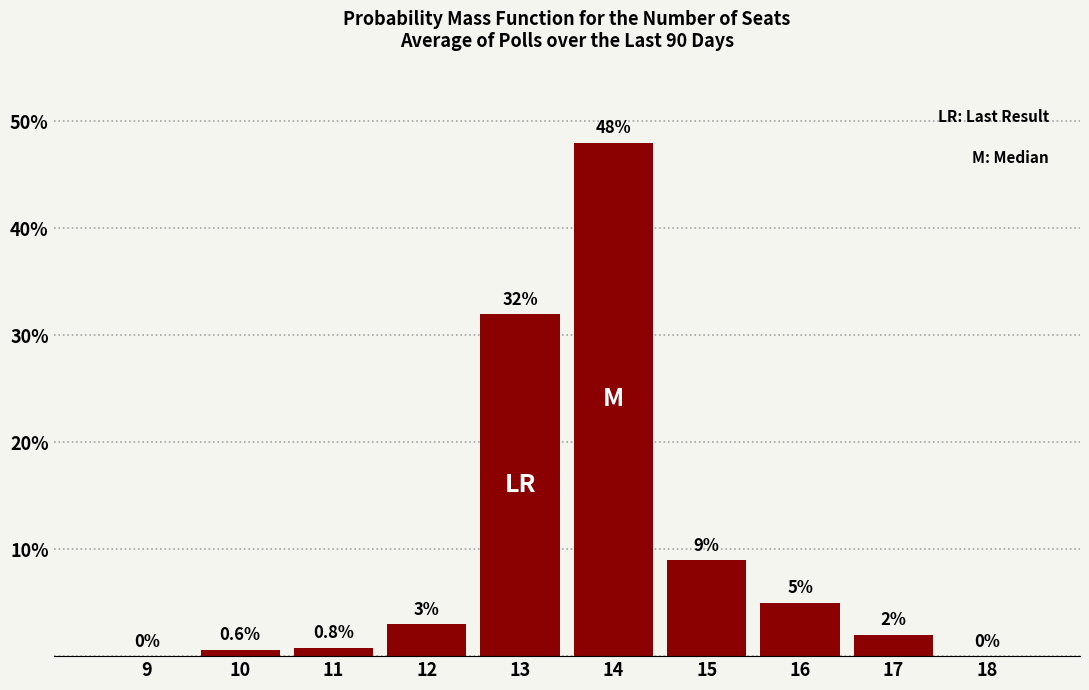

Reading right to left, transcribe all the data shown in this chart.

18=0.0	17=2.0	16=5.0	15=9.0	14=48.0	13=32.0	12=3.0	11=0.8	10=0.6	9=0.0